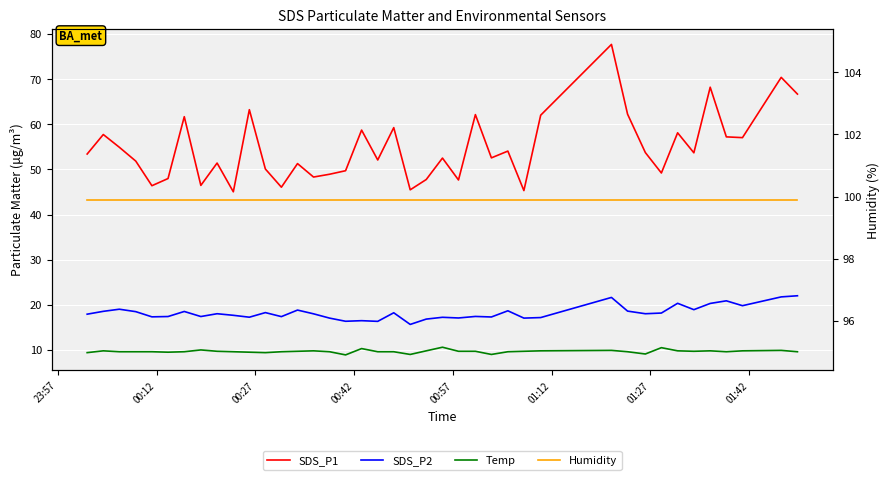

How many data points does each series have?

40